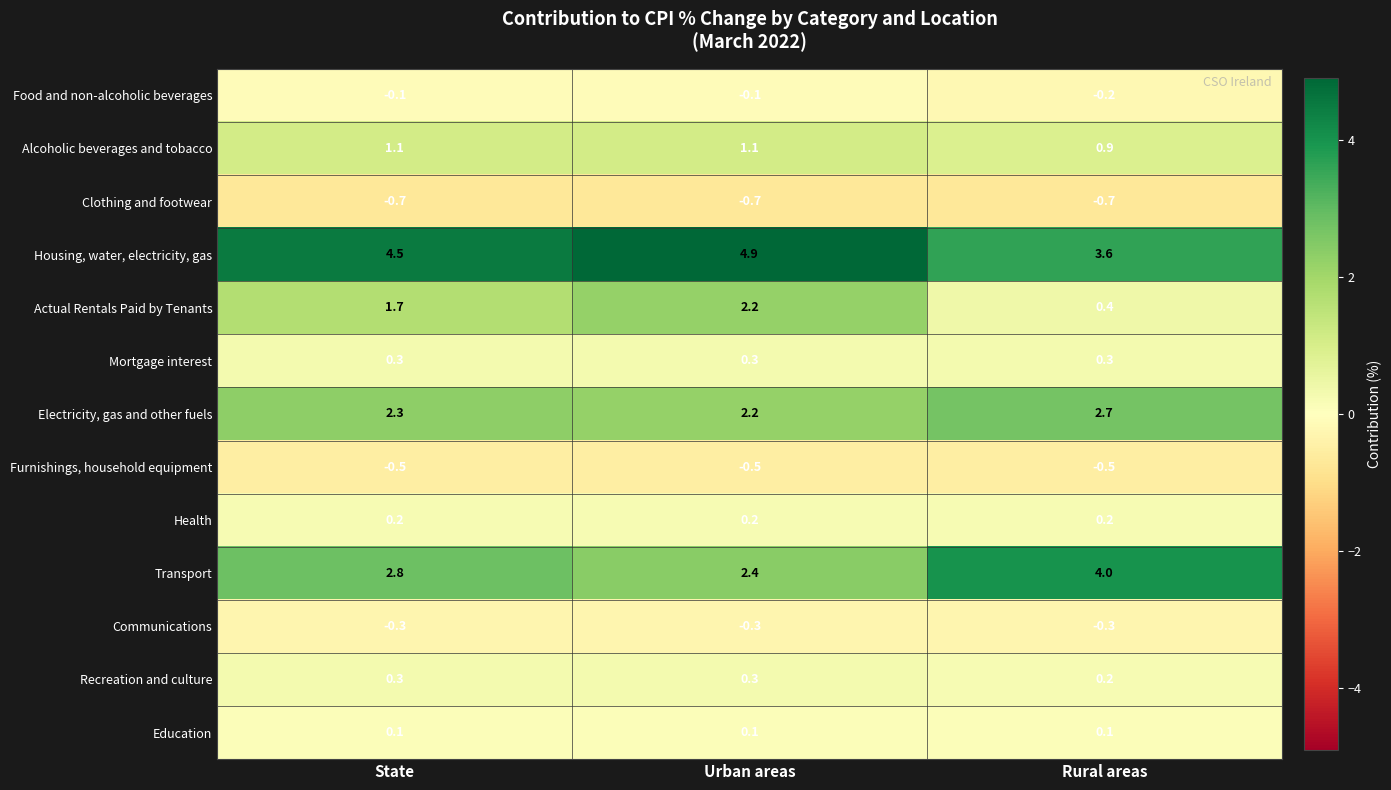

At which label does Transport reach its minimum?

Urban areas